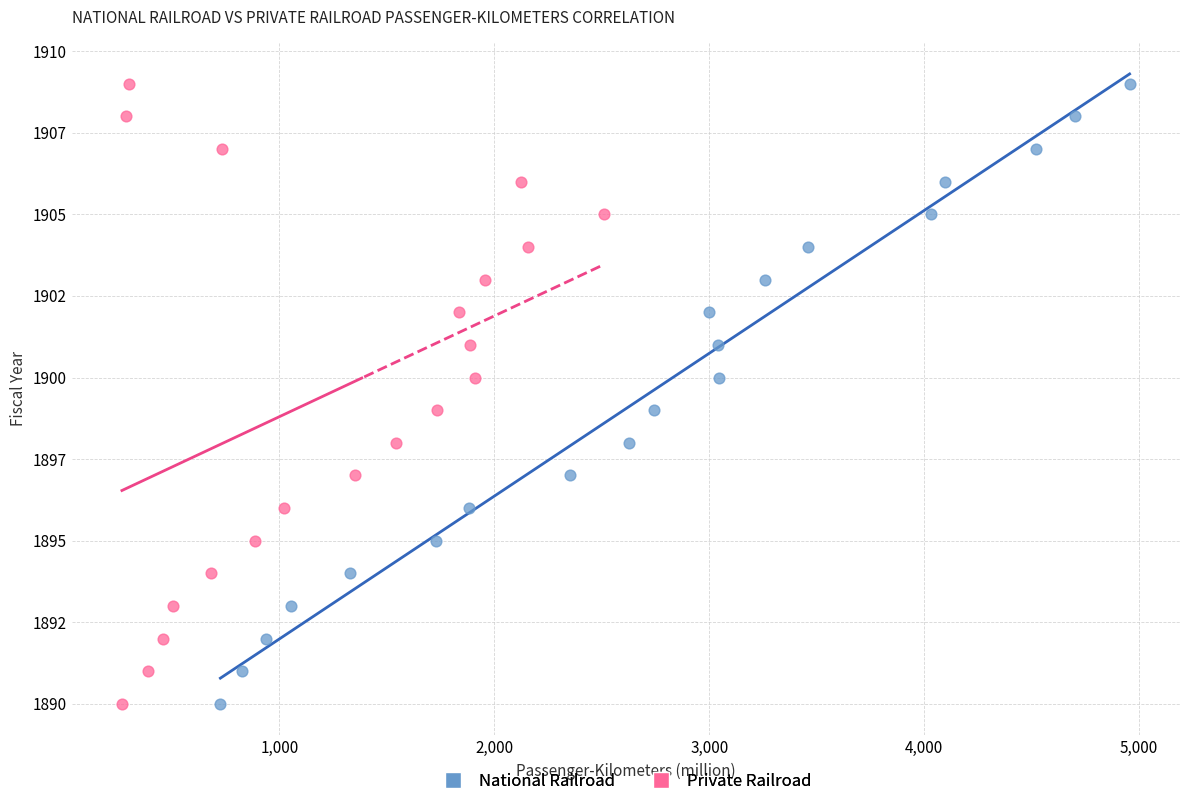

What are all the series names shown in the legend?

National Railroad, Private Railroad